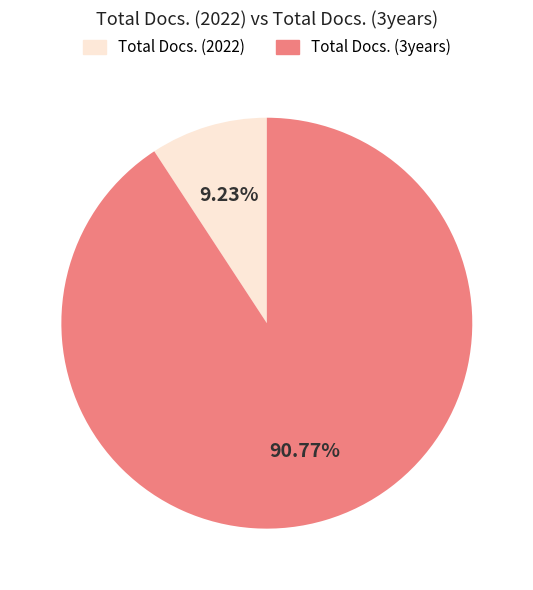

Count the number of slices in the pie.

2